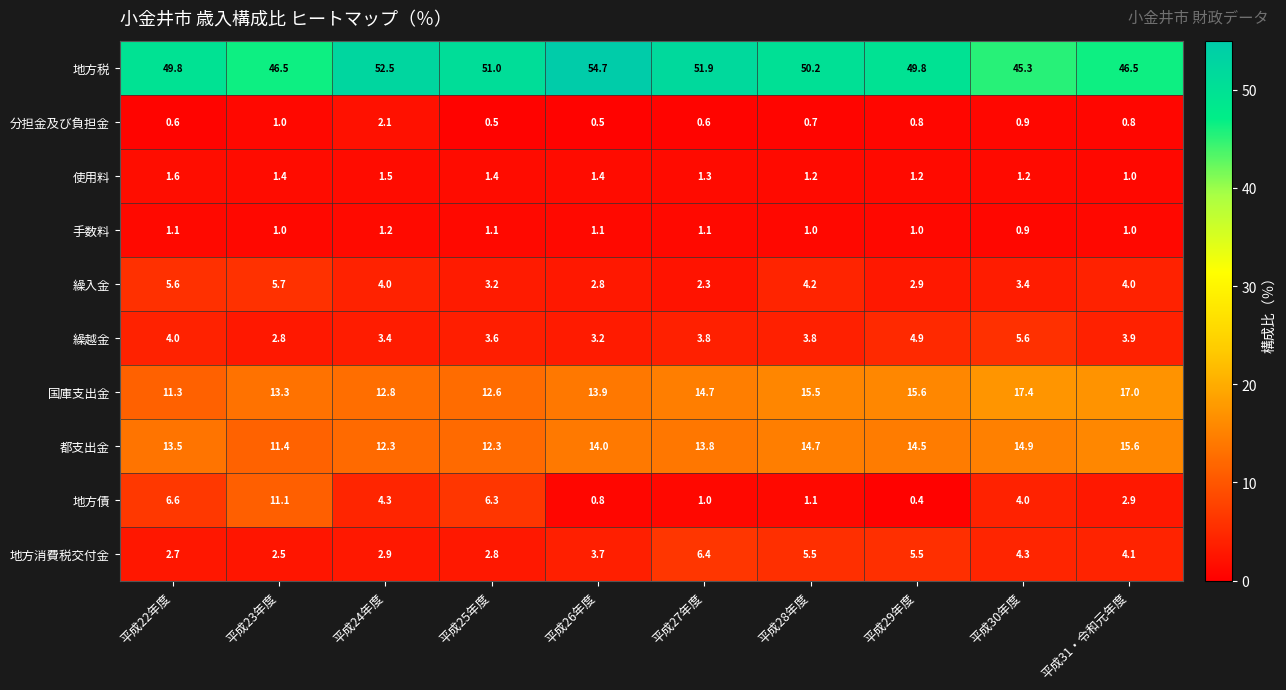

Which series has the largest range (max minus min)?

地方債